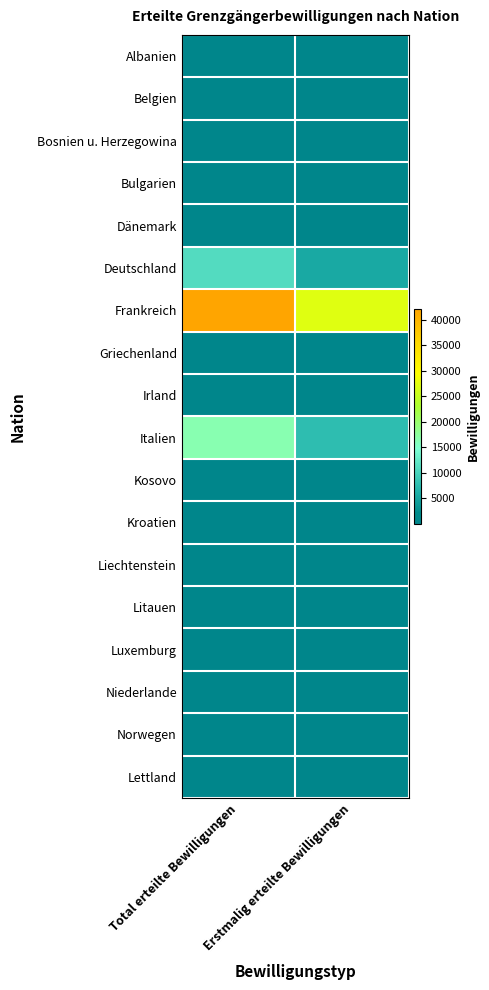

What is the difference between the highest and lowest values at Total erteilte Bewilligungen?

42127